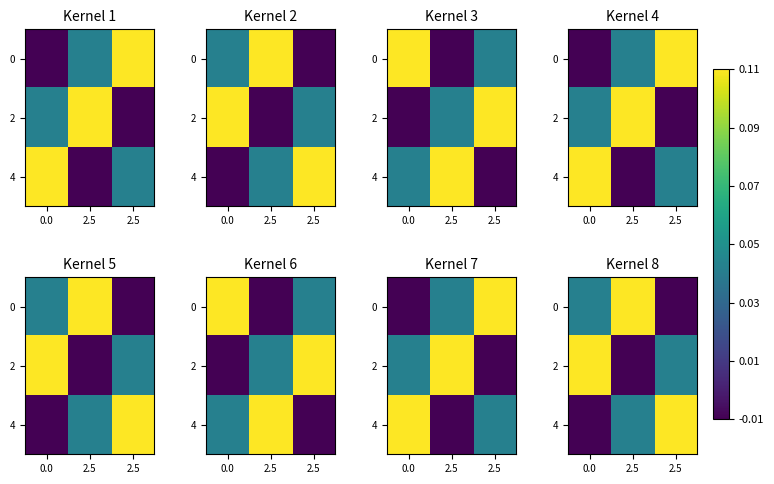

Count the number of categories in the chart.

3